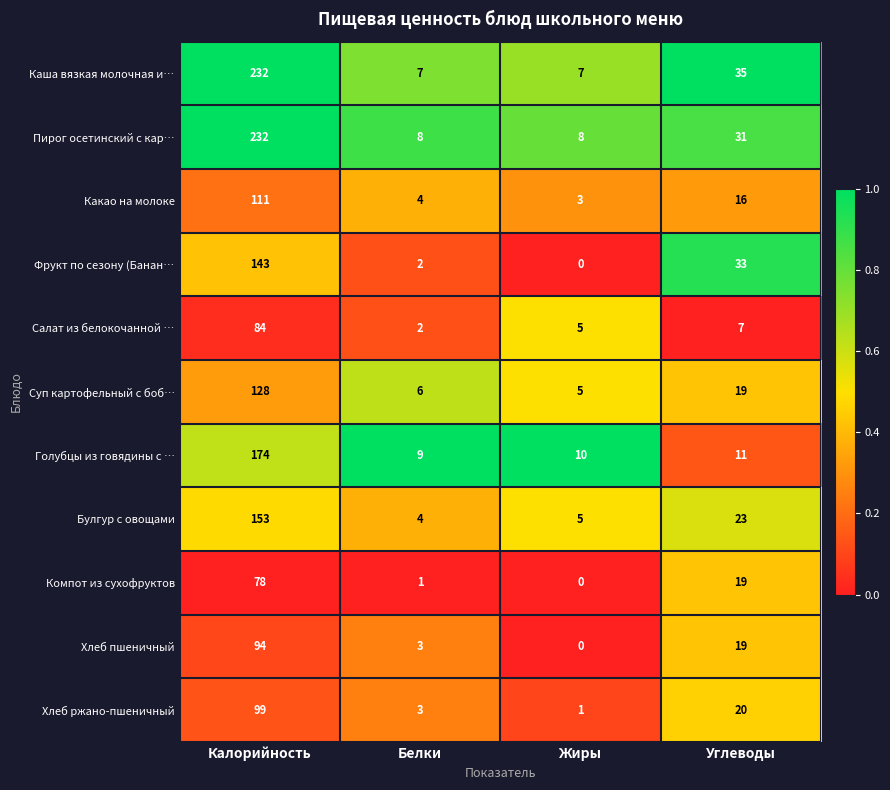

How many distinct data groups are displayed?

11